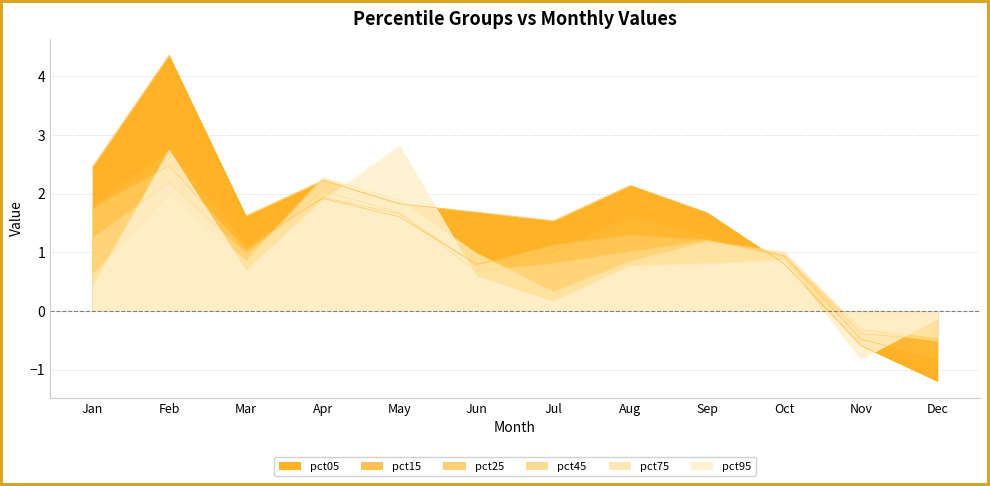

How many positive values does the pct25 series have?

10